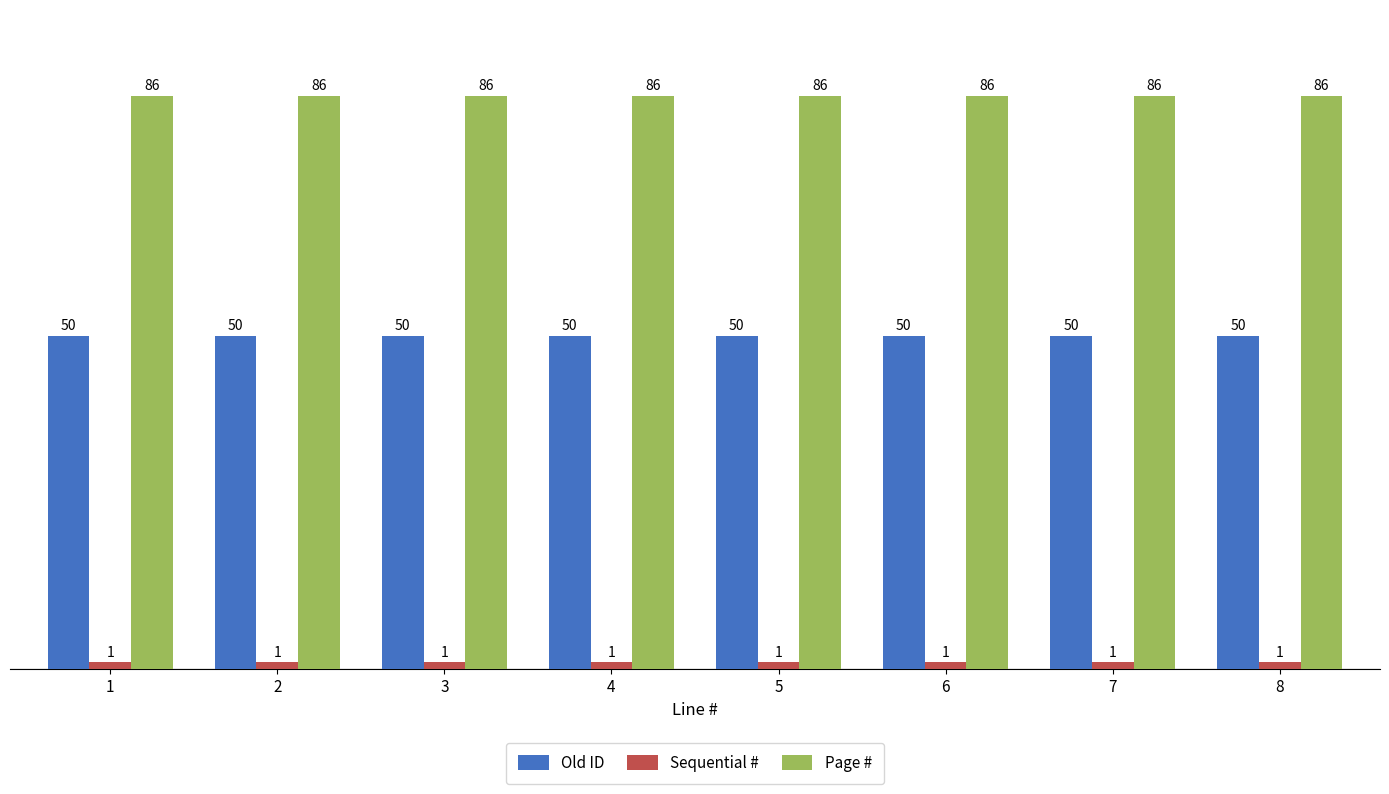

Is the value of Old ID at 4 greater than the value of Sequential # at 7?

Yes